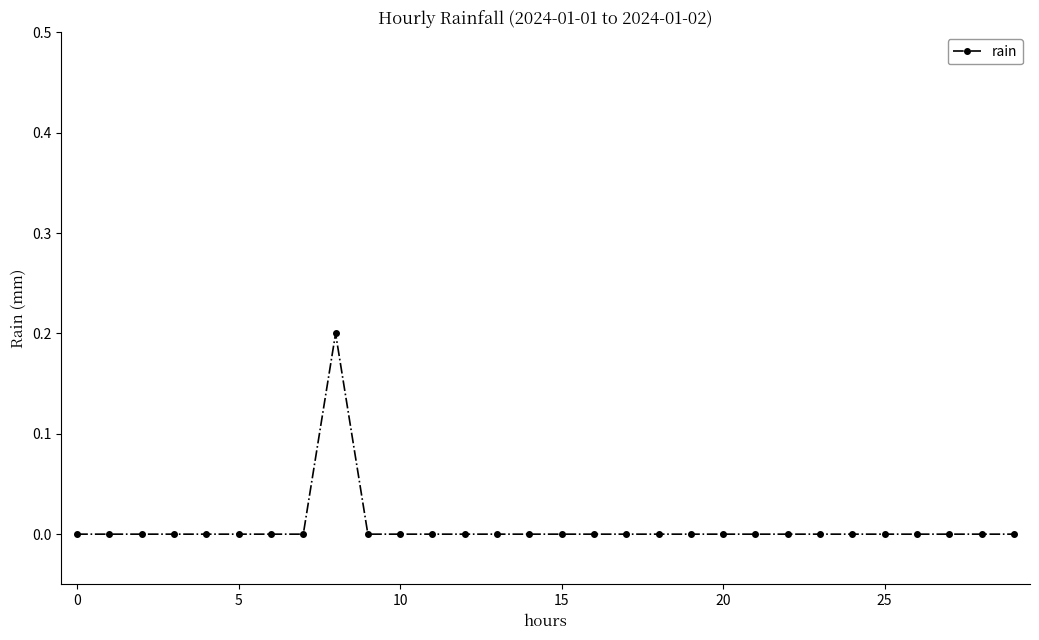

Reading left to right, extract all data points from this chart.

0.0	0.0	0.0	0.0	0.0	0.0	0.0	0.0	0.2	0.0	0.0	0.0	0.0	0.0	0.0	0.0	0.0	0.0	0.0	0.0	0.0	0.0	0.0	0.0	0.0	0.0	0.0	0.0	0.0	0.0